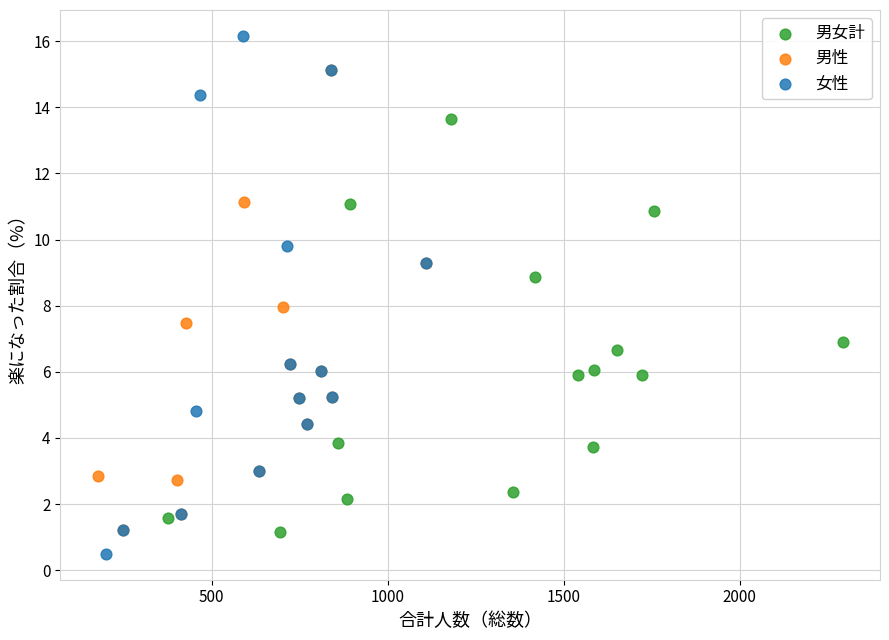

Which series reaches the maximum Y coordinate?

女性